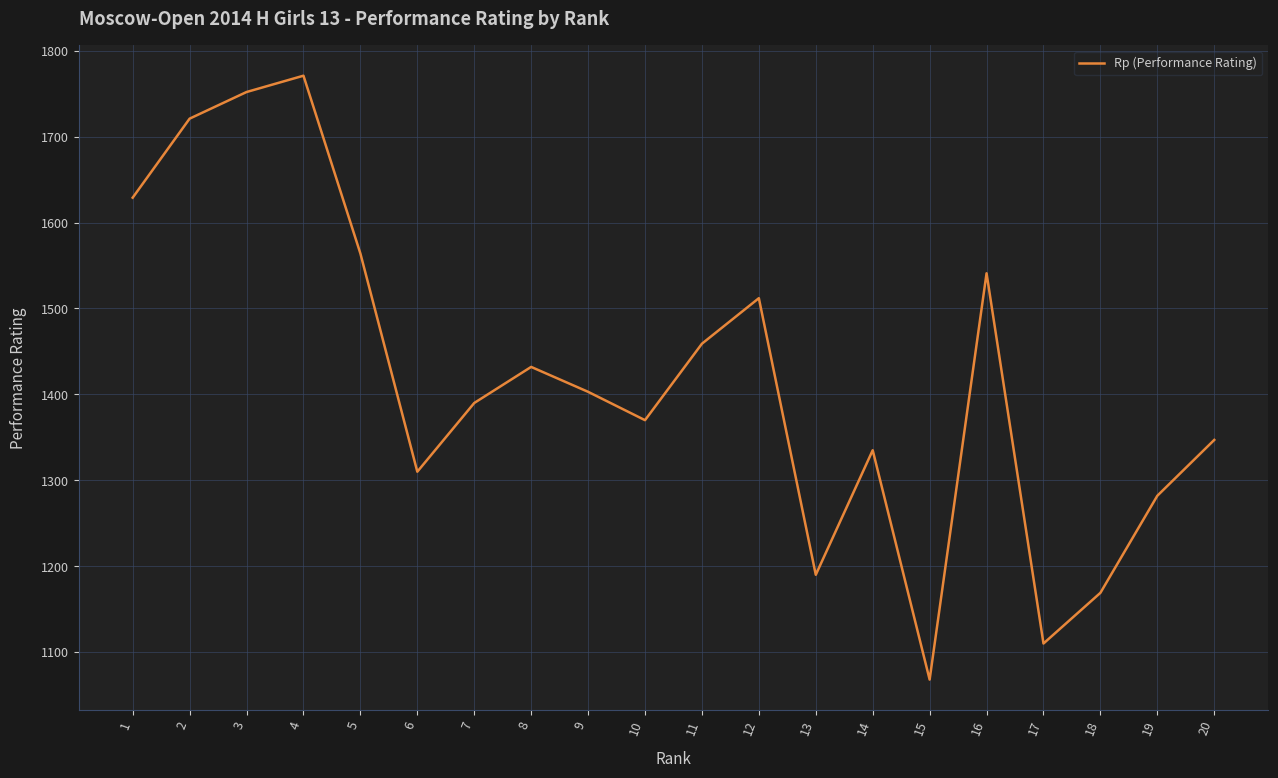

List the labels in order of value, smallest first.

15, 17, 18, 13, 19, 6, 14, 20, 10, 7, 9, 8, 11, 12, 16, 5, 1, 2, 3, 4